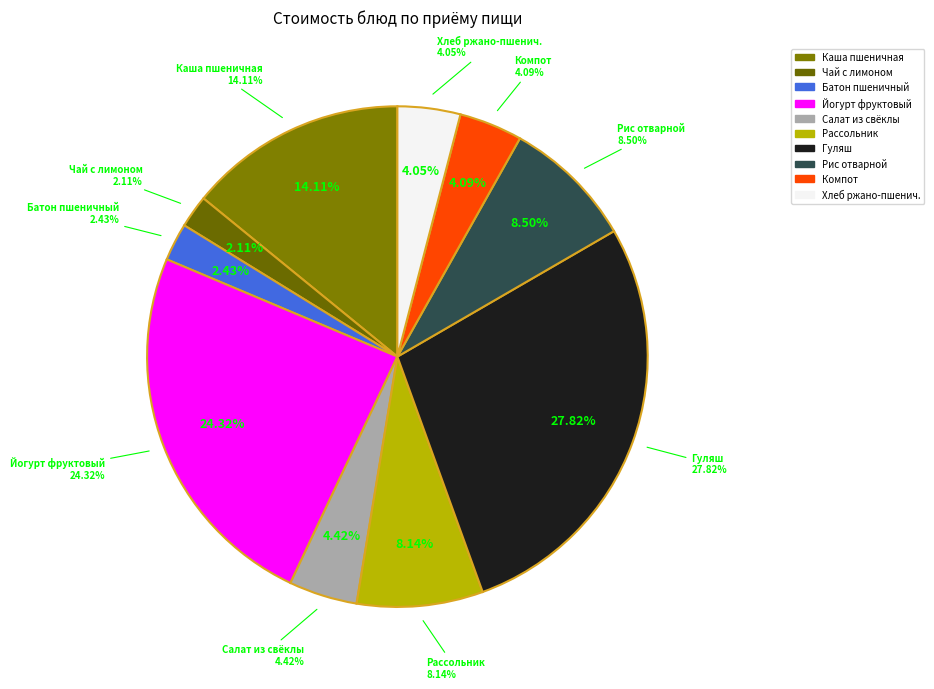

The ХЛЕБ РЖАНО-ПШЕНИЧНЫЙ slice represents 10% of the pie. True or false?

False